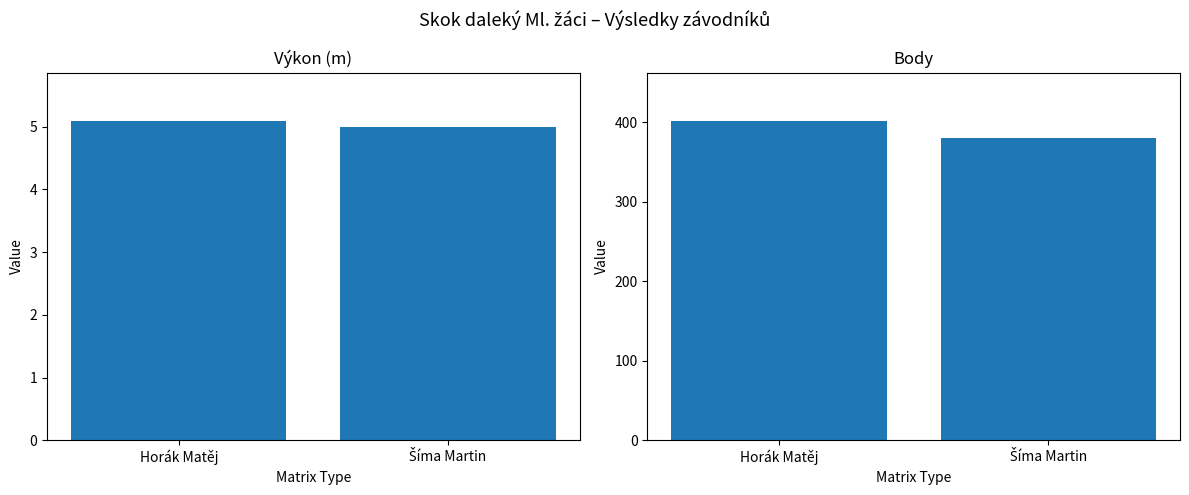

Rank the series by their average value, from highest to lowest.

Body, Výkon